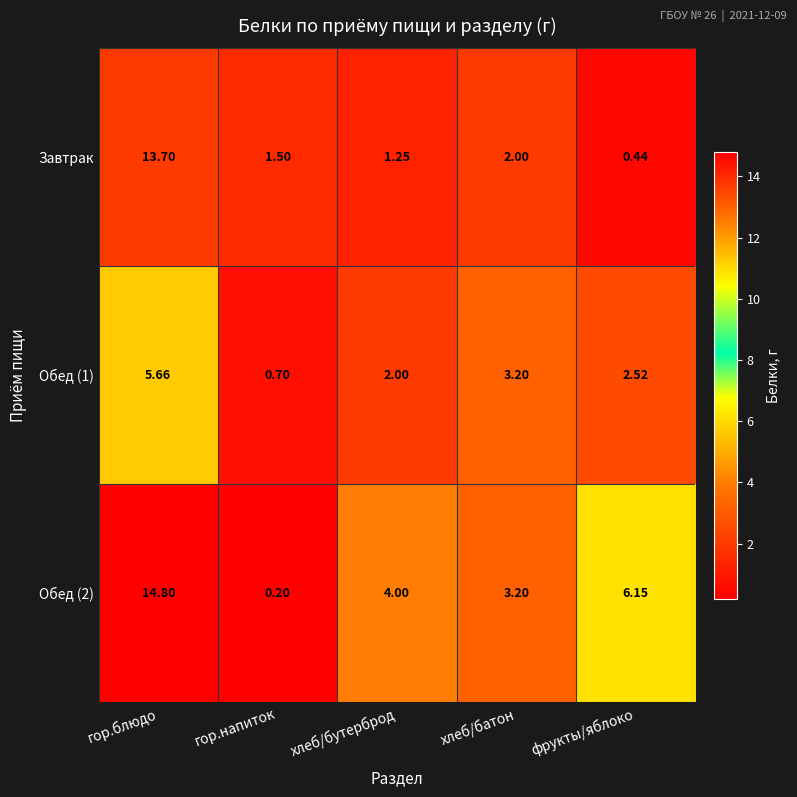

Is the value of Завтрак at гор.напиток greater than the value of Обед (1) at фрукты/яблоко?

No